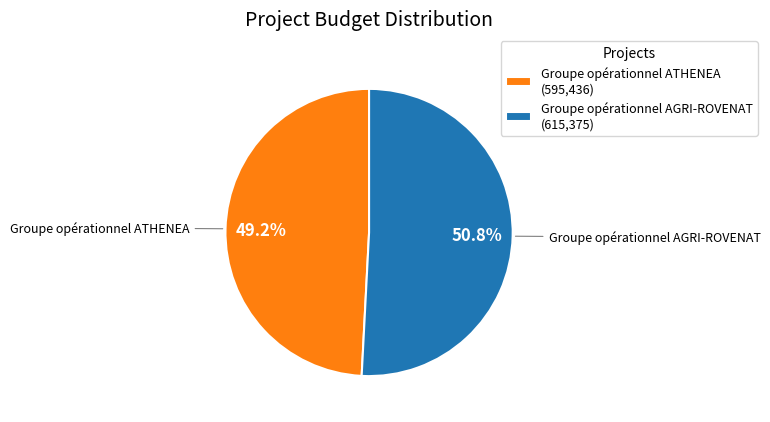

Do Groupe opérationnel AGRI-ROVENAT and Groupe opérationnel ATHENEA together represent more than half of the pie?

Yes